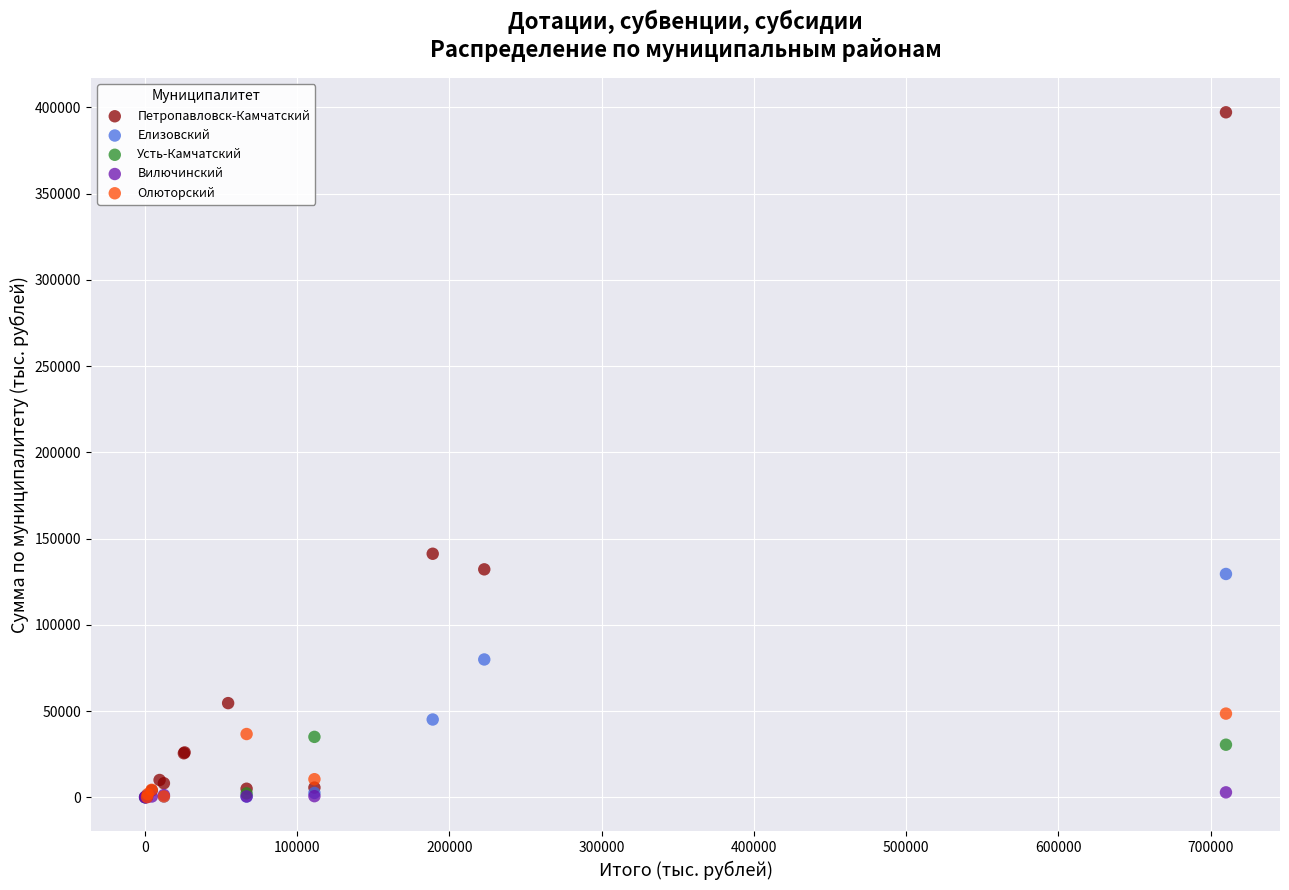

Which series reaches the maximum Y coordinate?

Петропавловск-Камчатский